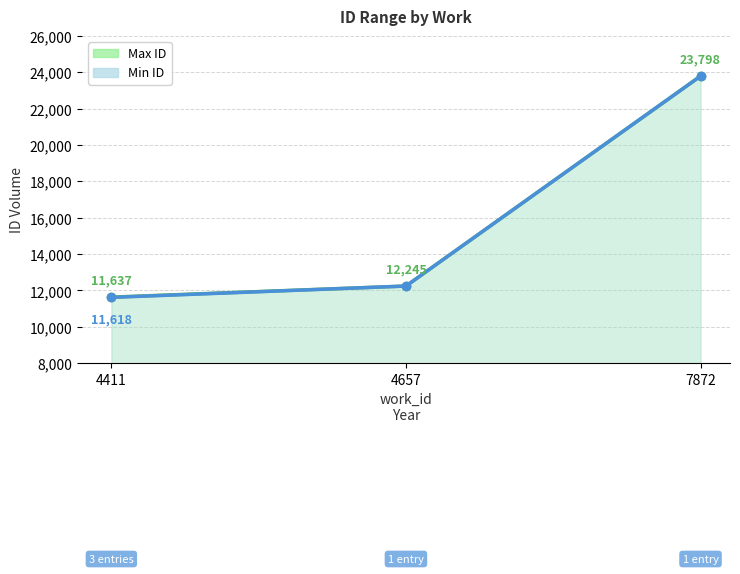

What is the sum of the Max ID values at 4657 and 4411?

23882